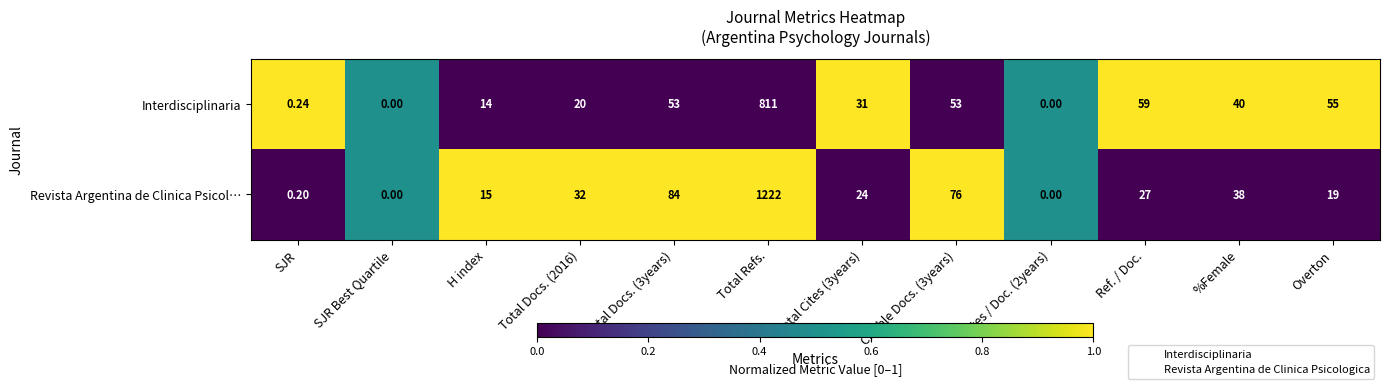

Where is Interdisciplinaria nearest to the value 405?

Ref. / Doc.